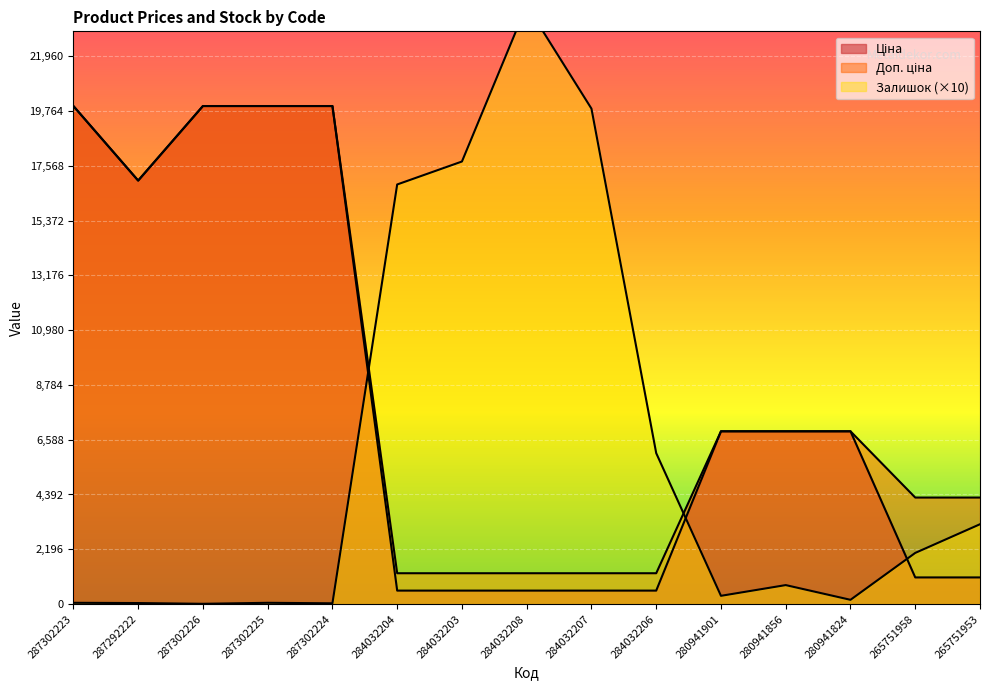

What is the minimum value for Доп. ціна?

1235.4